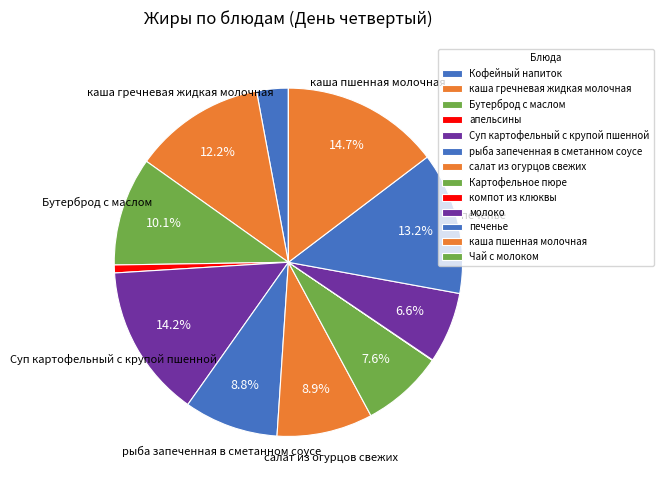

Which has a higher value, Картофельное пюре or рыба запеченная в сметанном соусе?

рыба запеченная в сметанном соусе